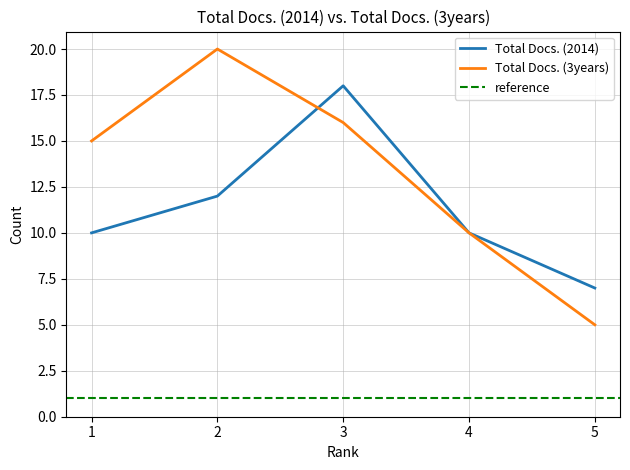

Does the chart have visible grid lines?

Yes